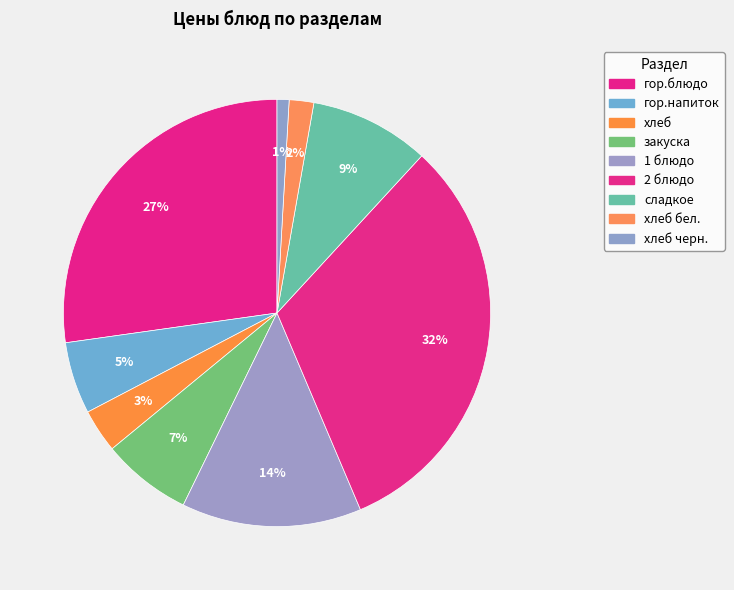

Does any single category account for the majority?

No